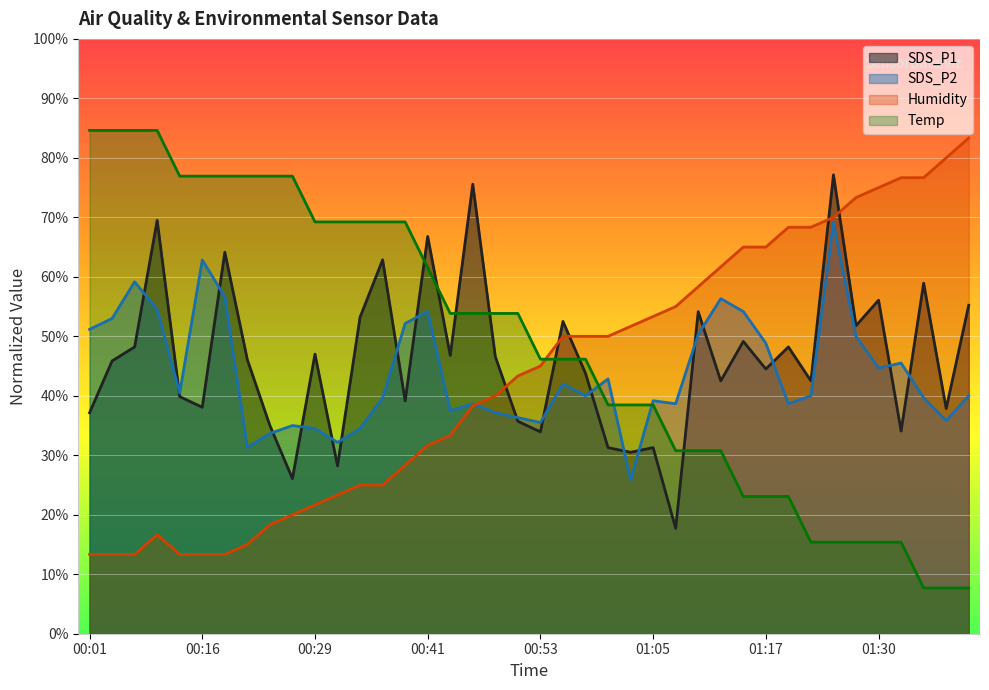

What is the value of the SDS_P1 point at the 22nd from the left?

52.5